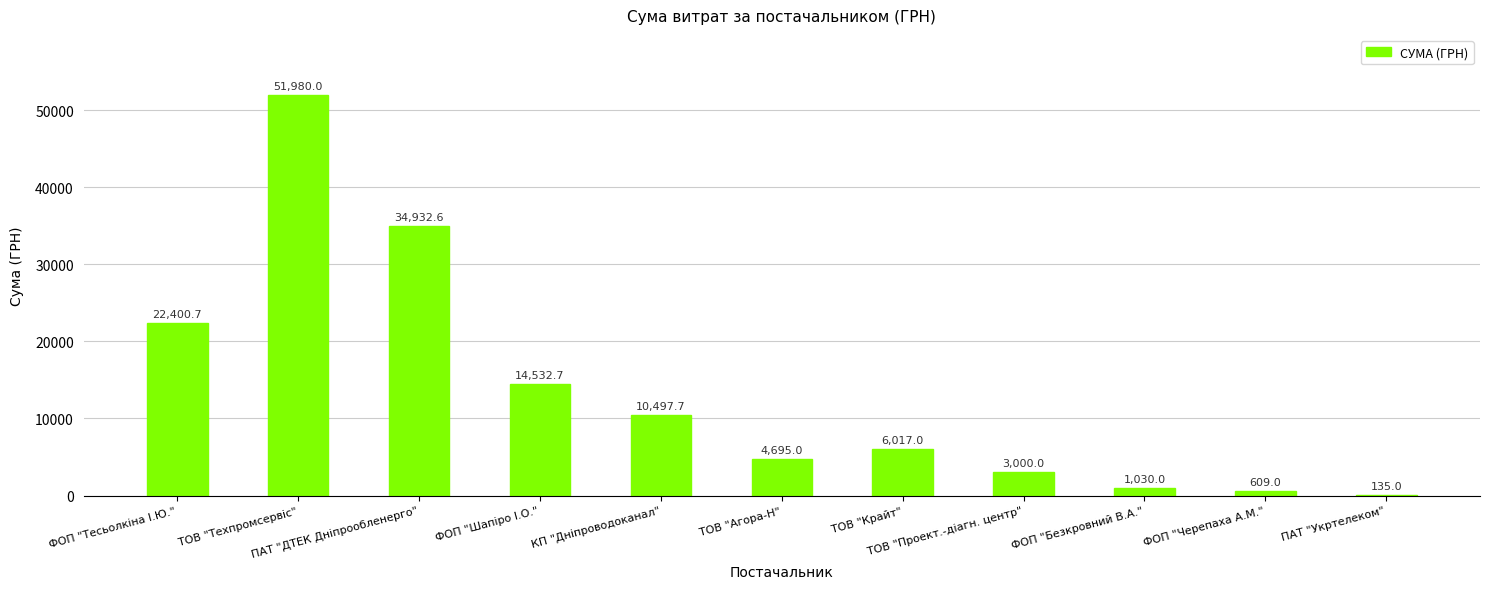

What is the change in value from ПАТ "ДТЕК Дніпрообленерго" to ТОВ "Агора-Н"?

-30237.6